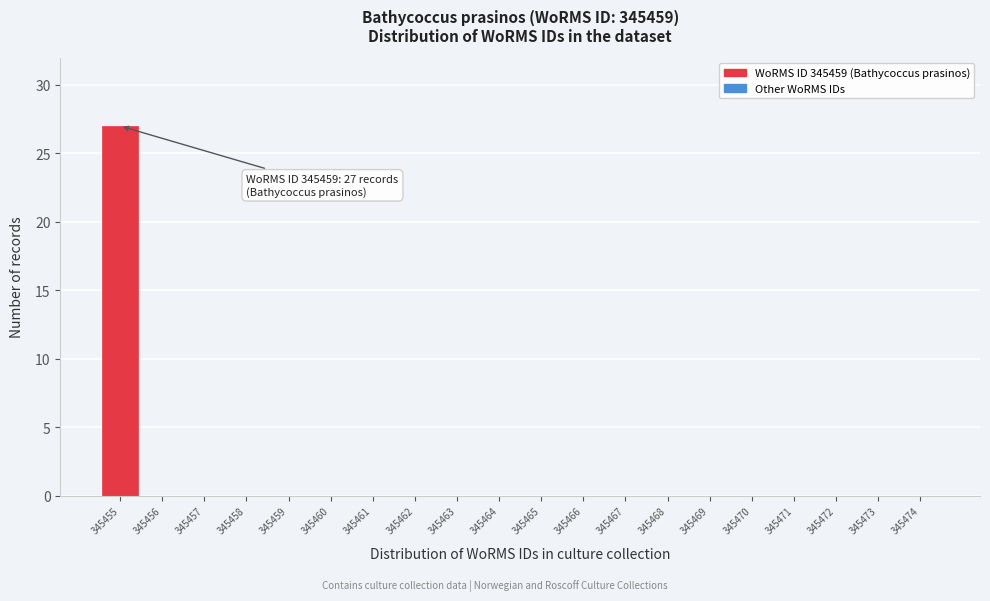

Reading right to left, transcribe all the data shown in this chart.

345474=0	345473=0	345472=0	345471=0	345470=0	345469=0	345468=0	345467=0	345466=0	345465=0	345464=0	345463=0	345462=0	345461=0	345460=0	345459=0	345458=0	345457=0	345456=0	345455=27